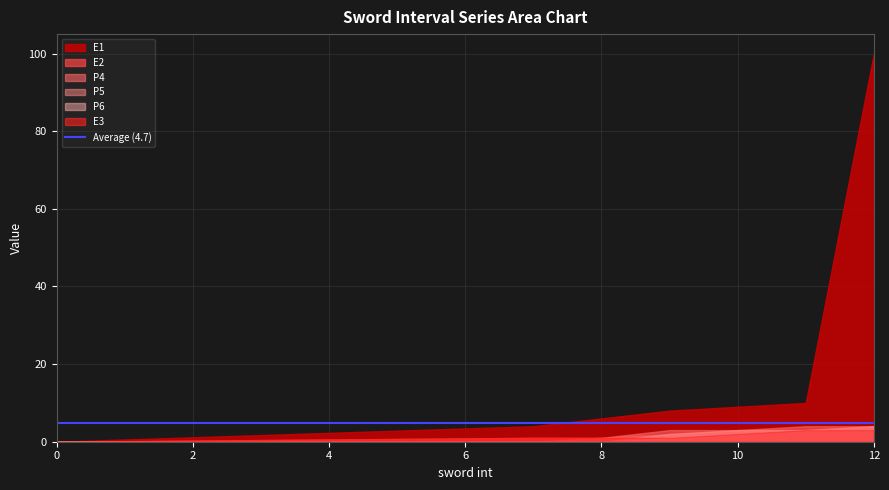

Where does the P5 series first go above 2?

10